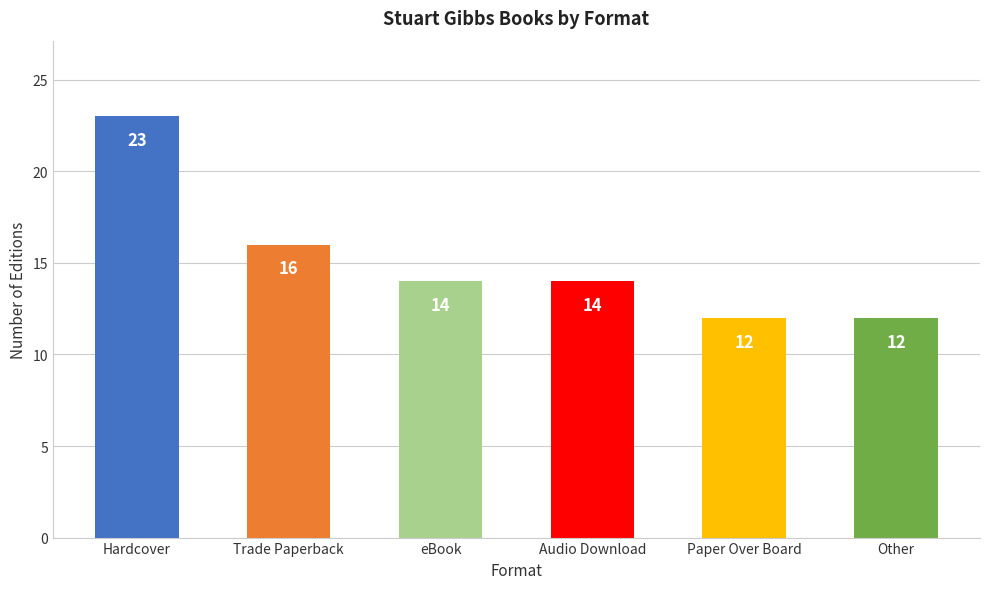

At which label is the value closest to 17?

Trade Paperback